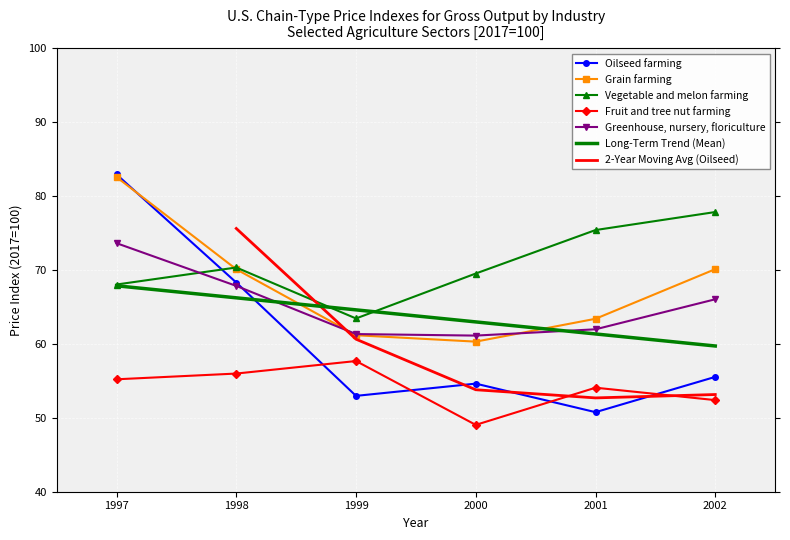

Which series has the largest total across all categories?

Vegetable and melon farming